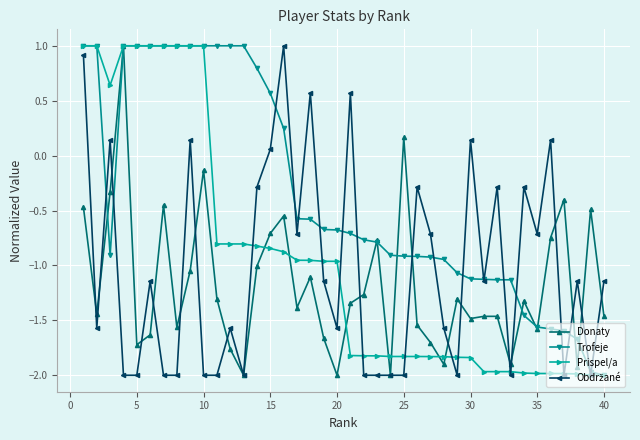

Count the number of data series in this chart.

4